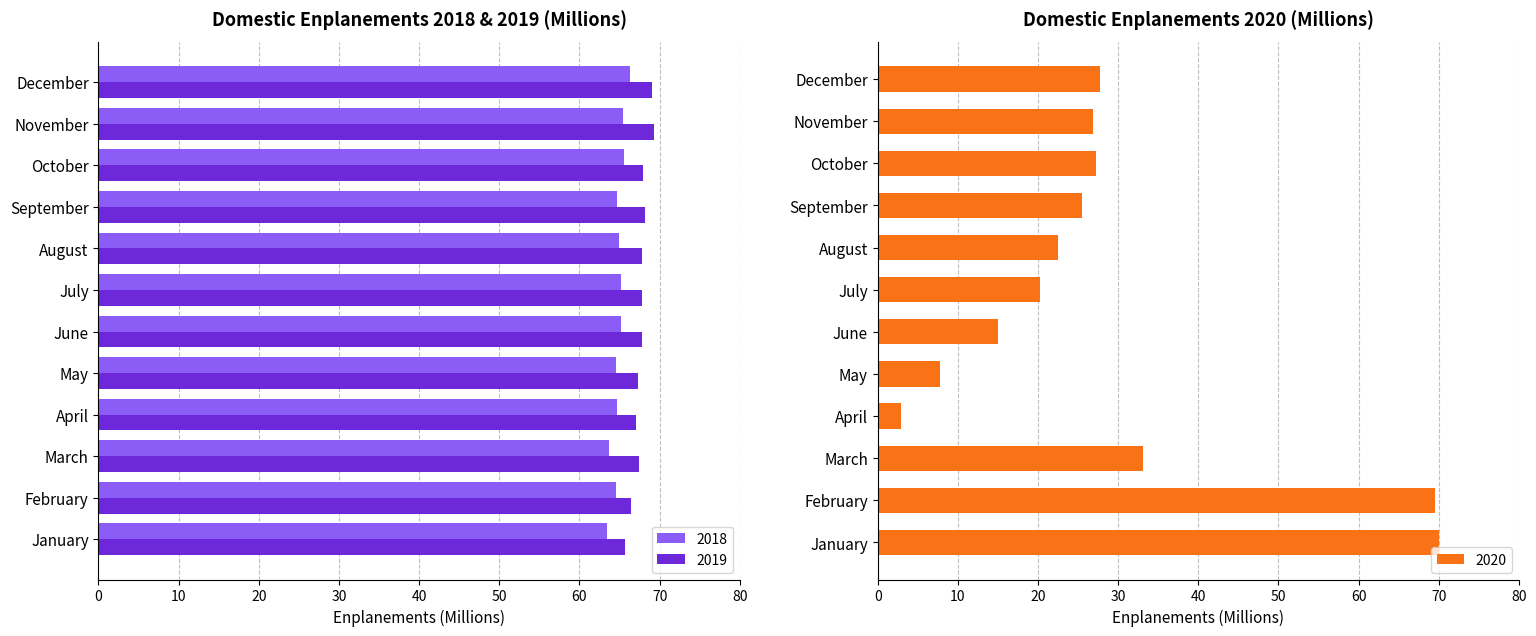

What is the minimum value shown in the chart?

2.9